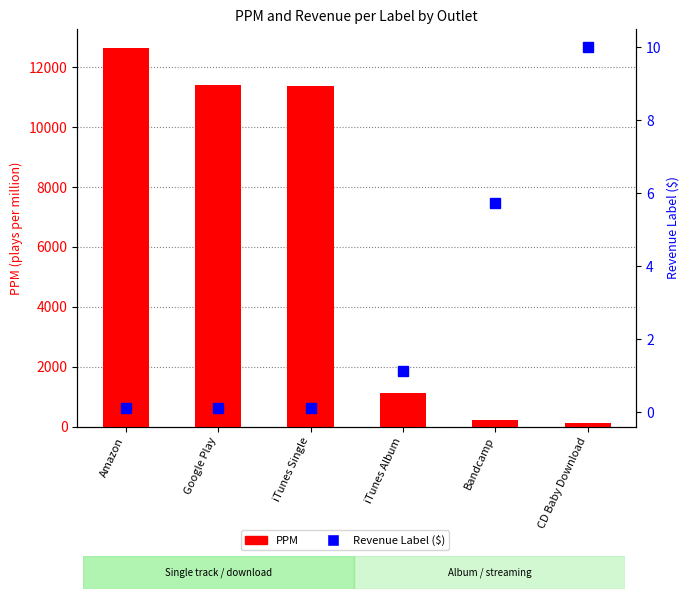

What are all the series names shown in the legend?

PPM, Revenue Label